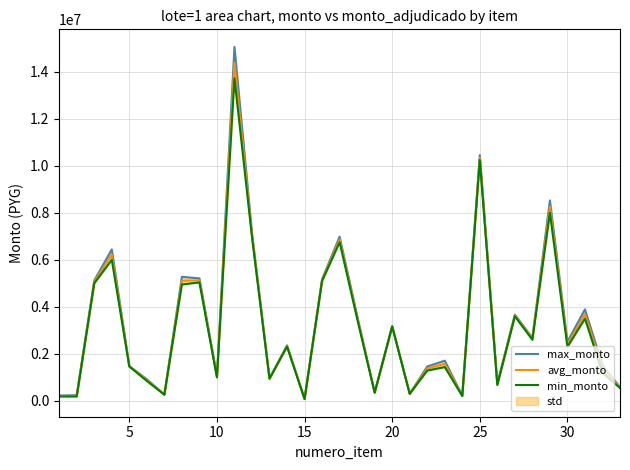

How many series are shown in this chart?

3